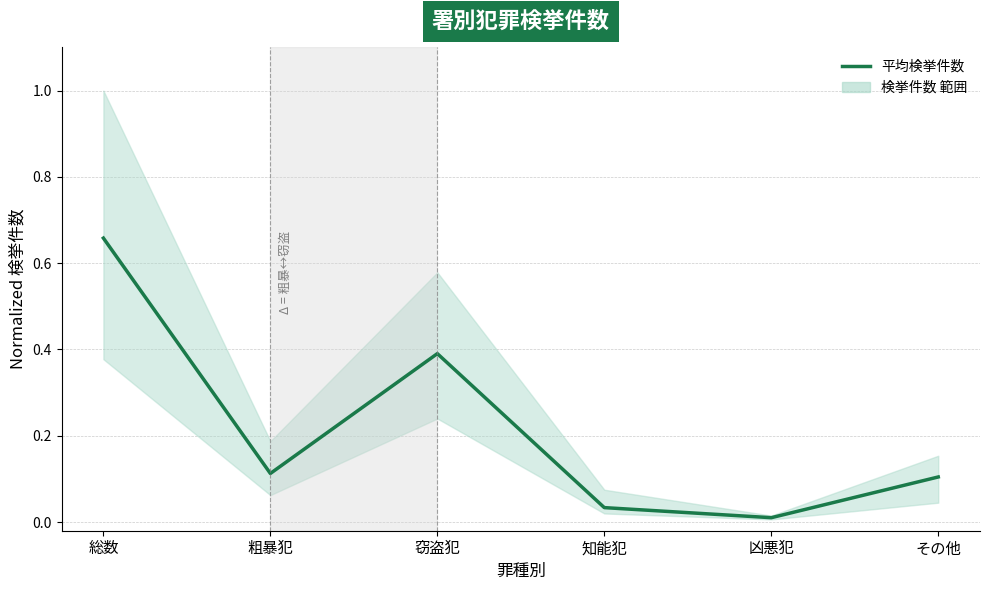

What is the change in value from 粗暴犯 to 凶悪犯?

-0.1